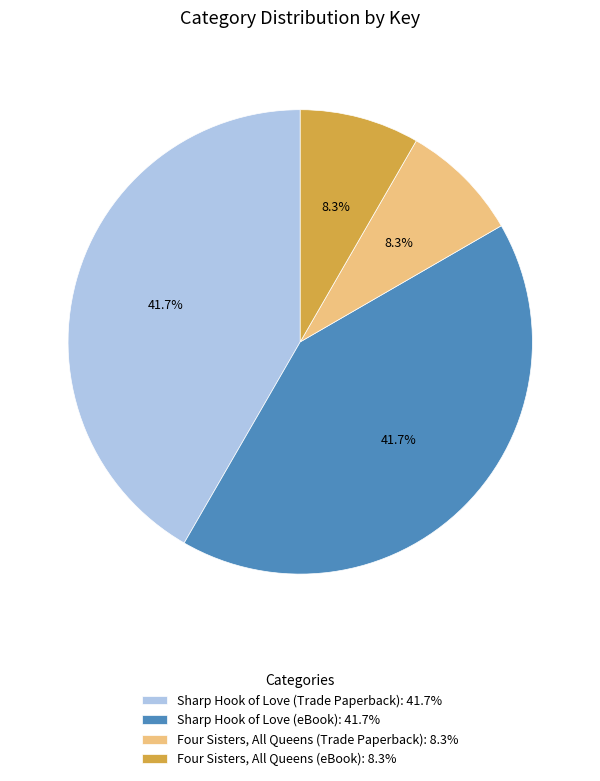

Which has a higher value, Four Sisters, All Queens (Trade Paperback): 8.3% or Sharp Hook of Love (Trade Paperback): 41.7%?

Sharp Hook of Love (Trade Paperback): 41.7%